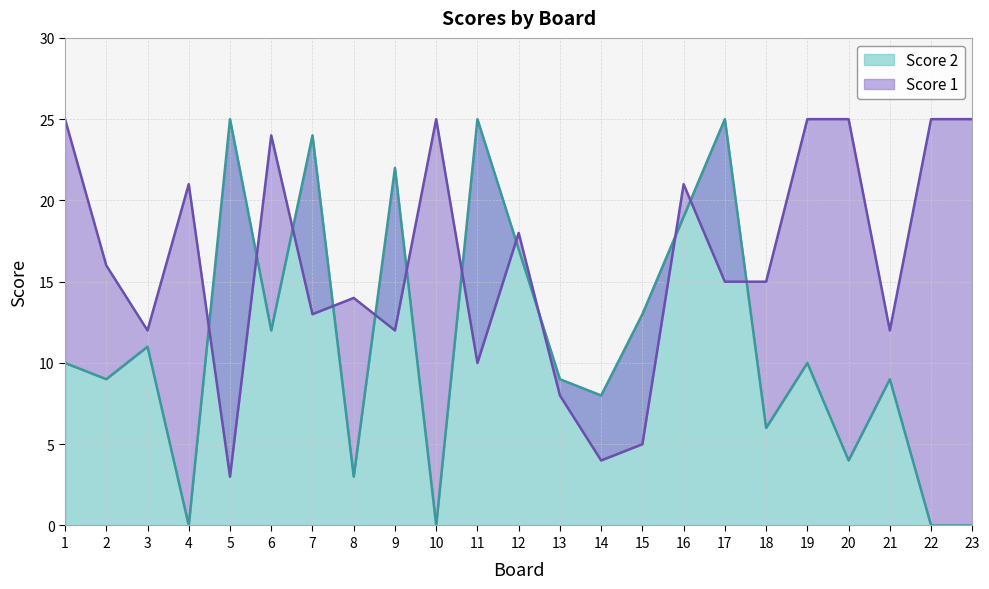

The Score 1 series shows 16 at 2. True or false?

True